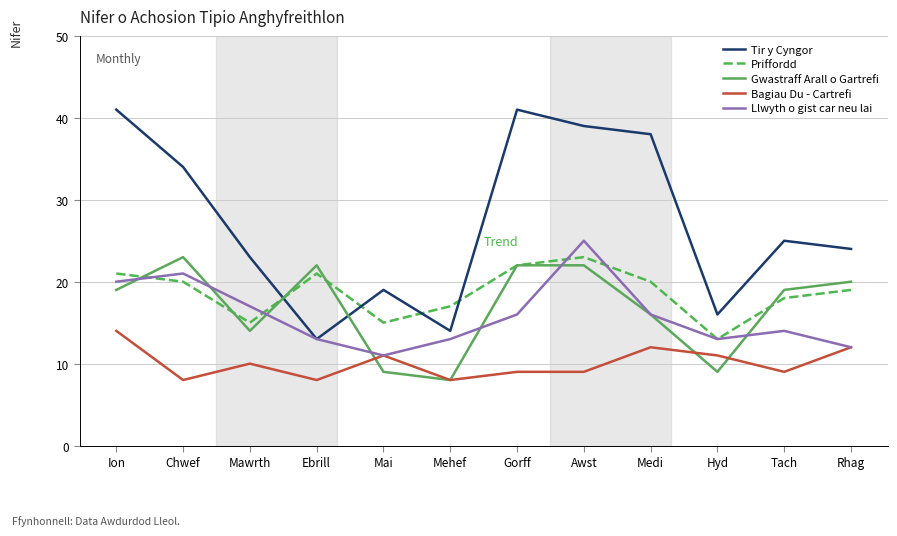

What is the sum of the Gwastraff Arall o Gartrefi values at Medi and Chwef?

39